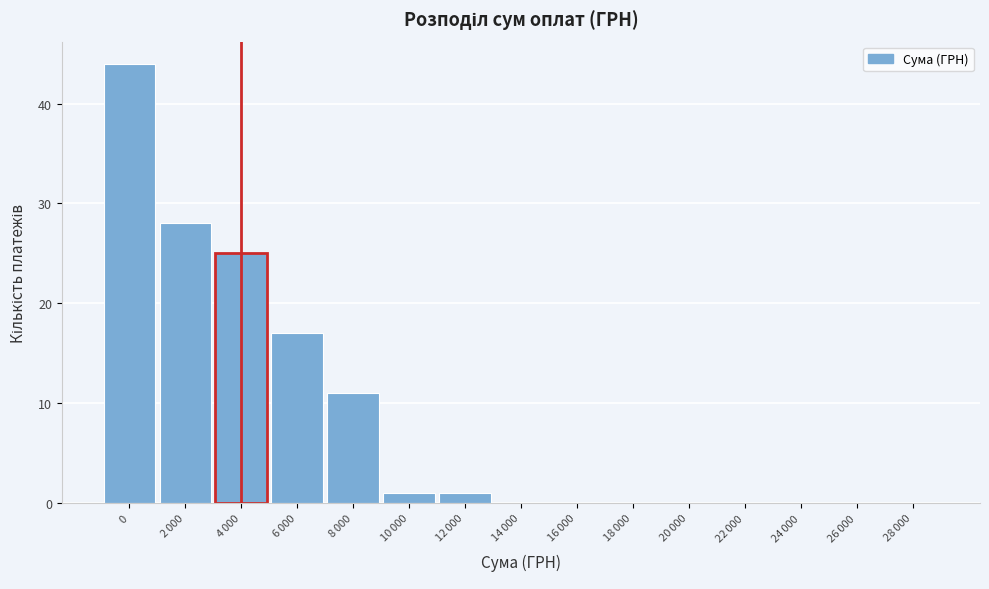

True or false: the data shows 18 at 0.

False